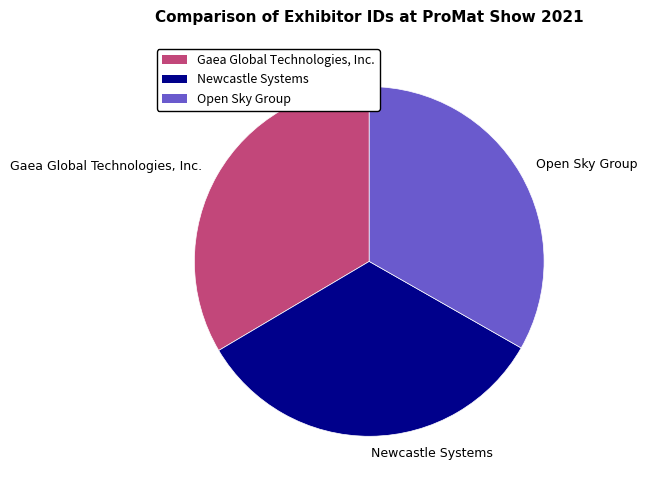

What is the ratio of the value at Newcastle Systems to the value at Open Sky Group?

1.0